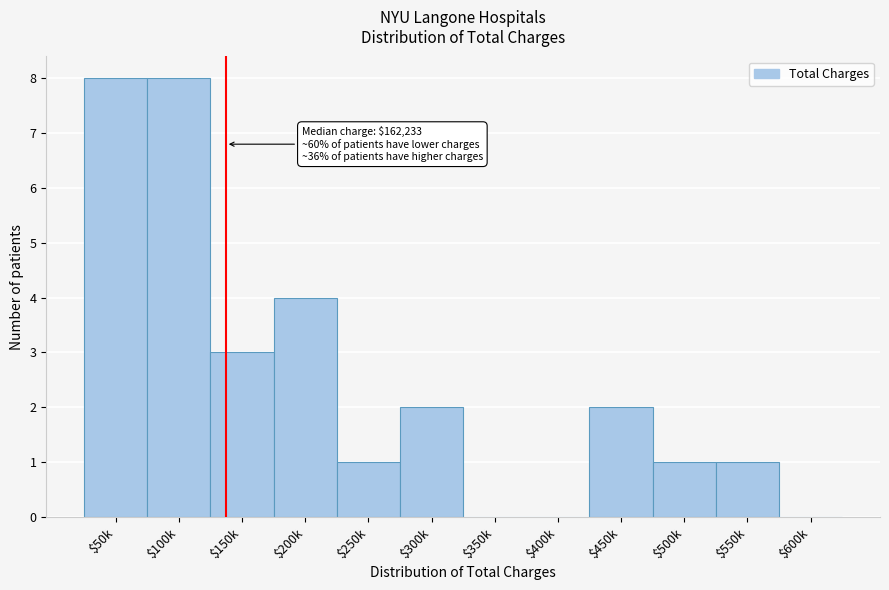

What is the greatest value displayed?

8